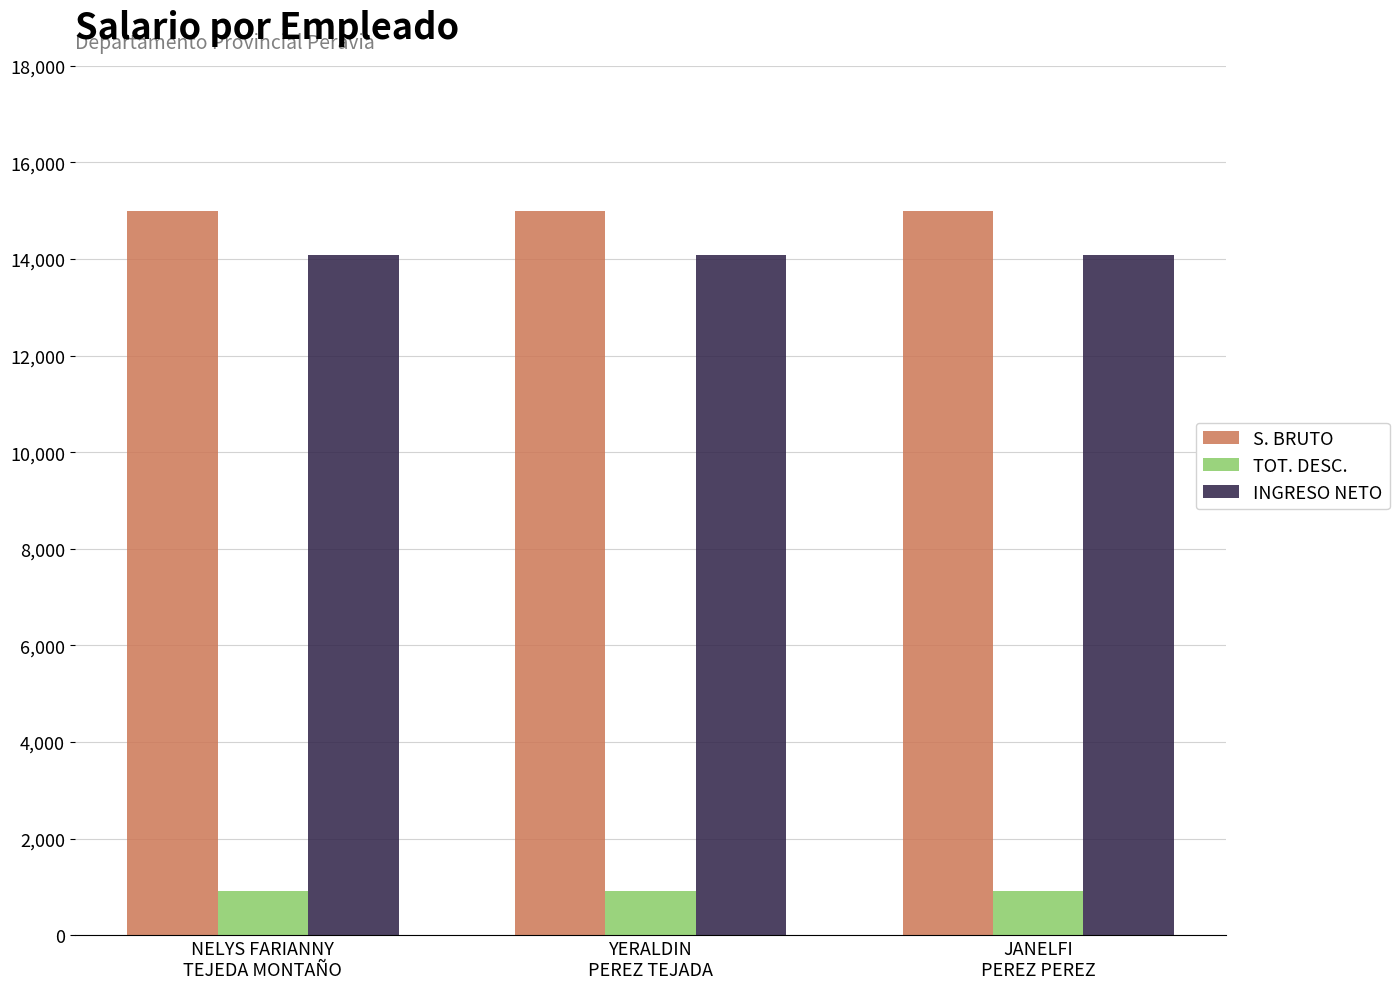

How many groups of bars are there?

3